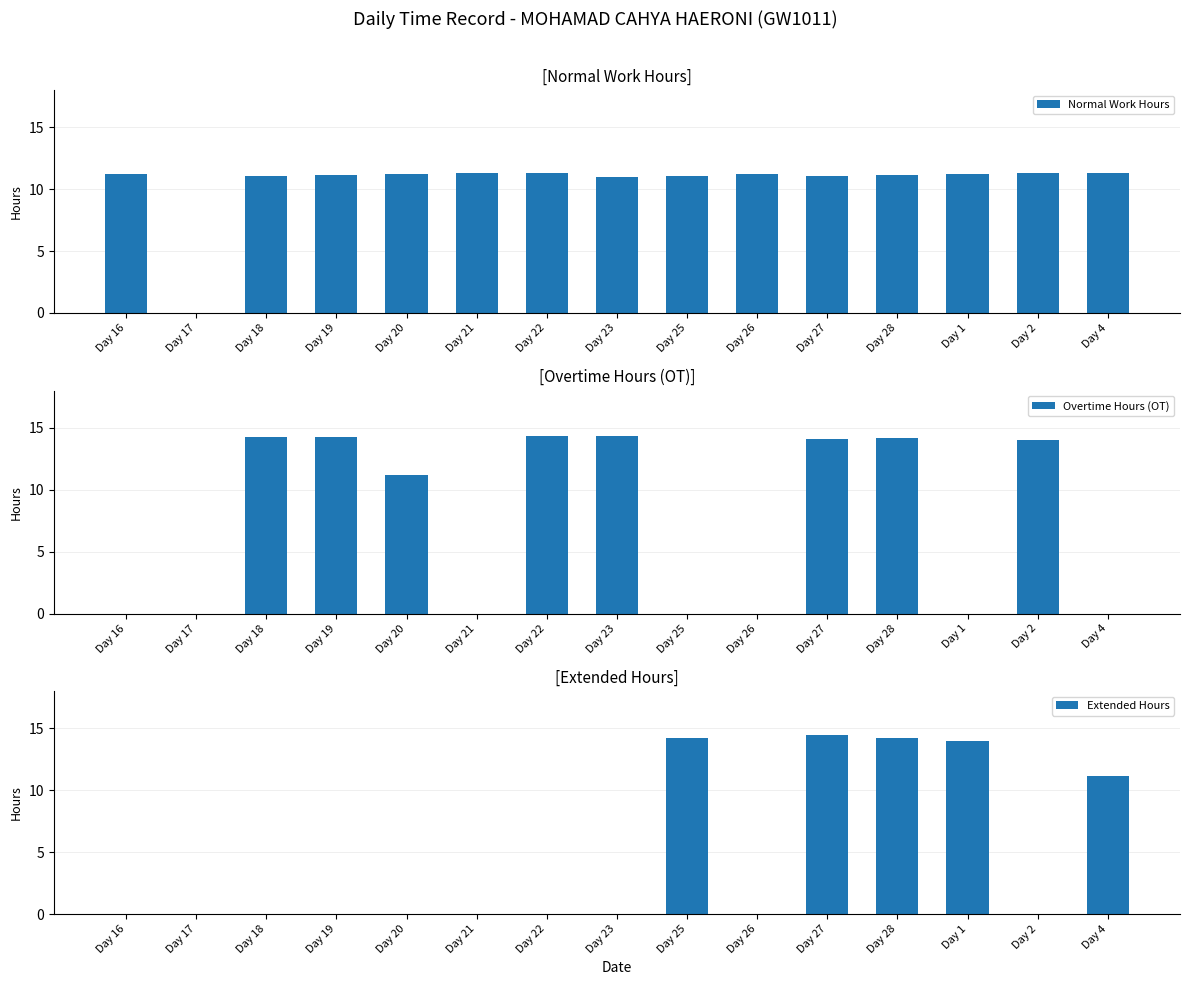

True or false: Normal Work Hours has a value of 11.0 at Day 27.

True